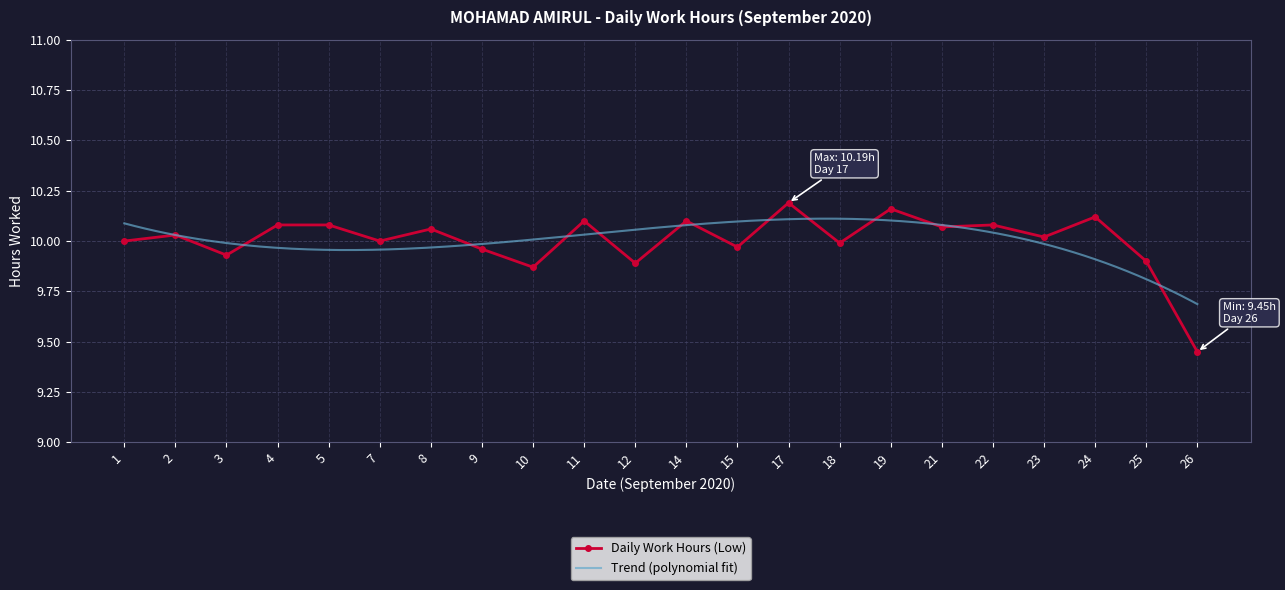

At which label does the data first exceed 10?

2